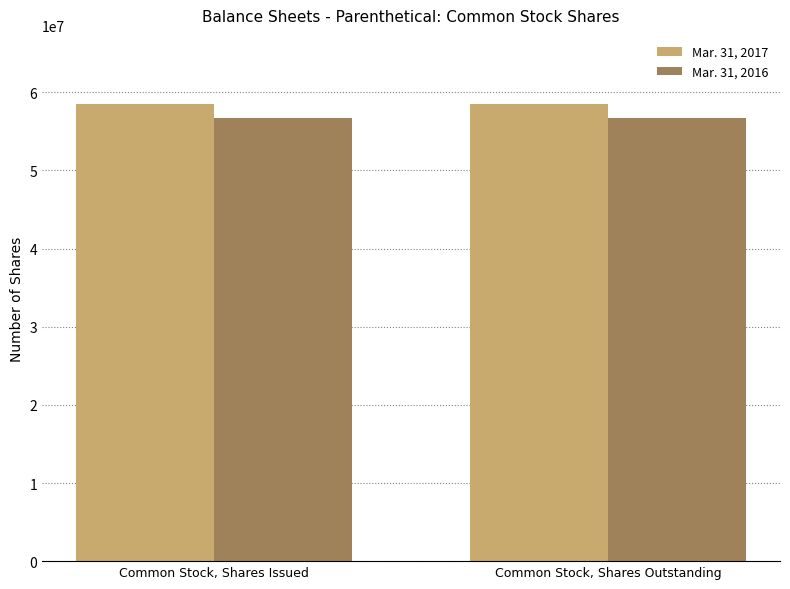

Reading left to right, transcribe all the data shown in this chart.

Mar. 31, 2017: 58566787	58566787
Mar. 31, 2016: 56716787	56716787